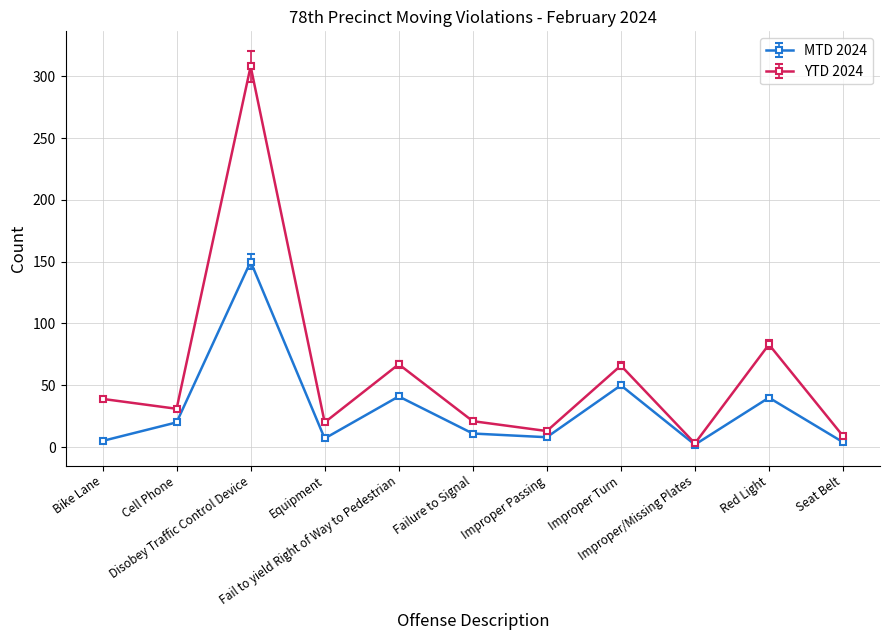

What is the sum of all MTD 2024 values?

338